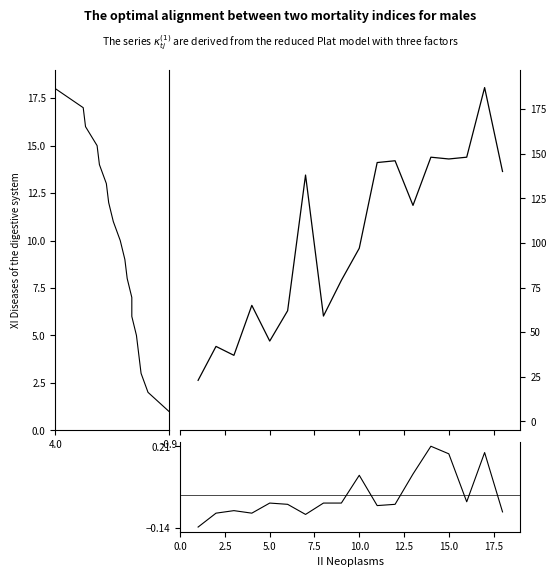

At how many categories does at least one series exceed 34?

17